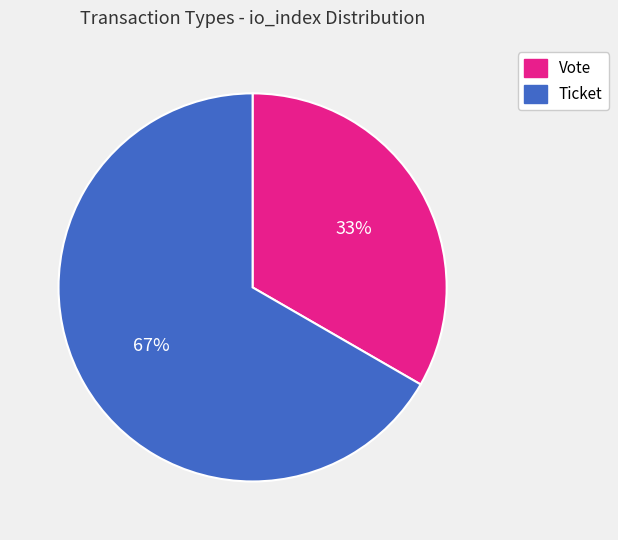

Which category has the biggest portion of the pie?

Ticket